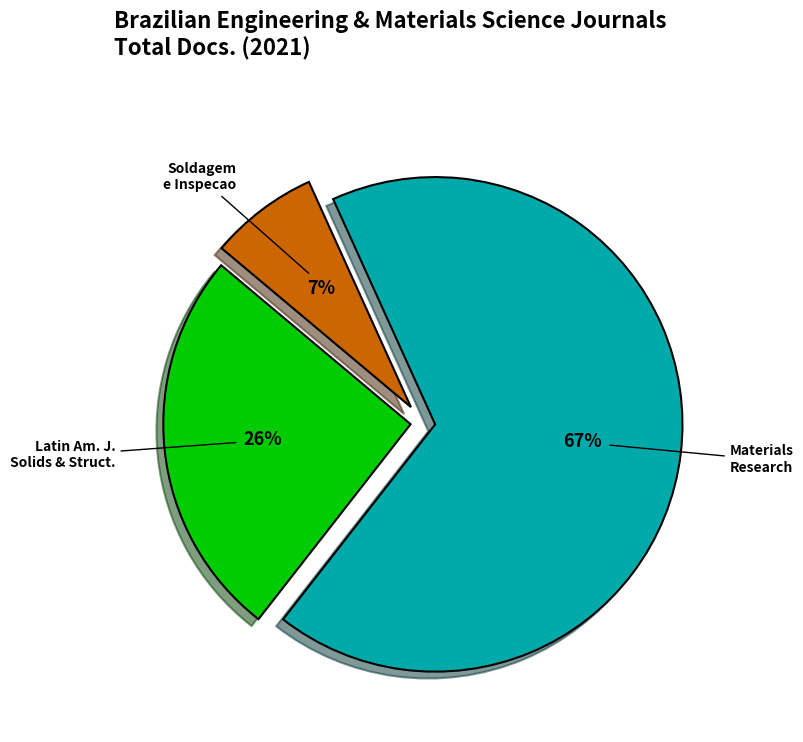

Is there any slice that represents more than half of the pie?

Yes